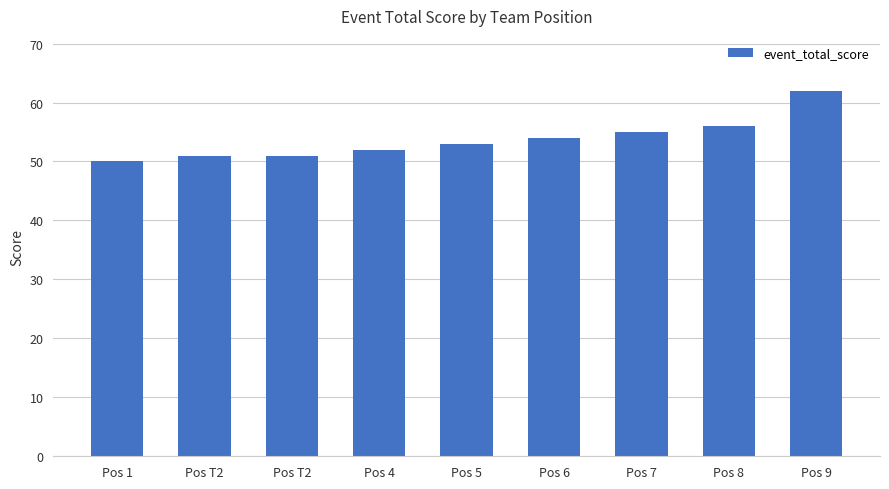

How many bars are there in total?

9